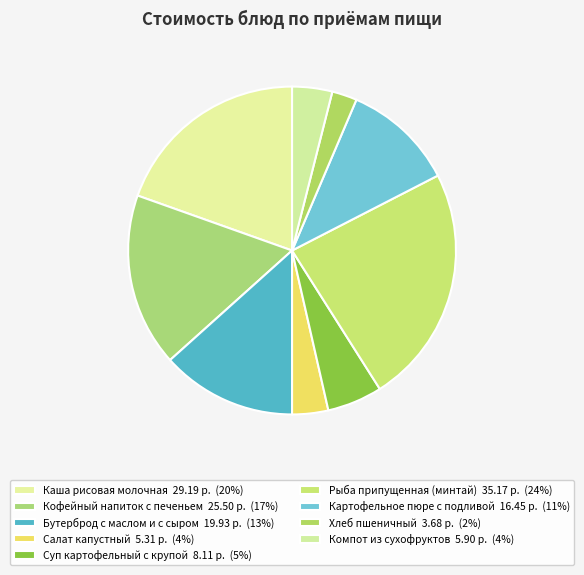

Is there a majority slice in this chart?

No